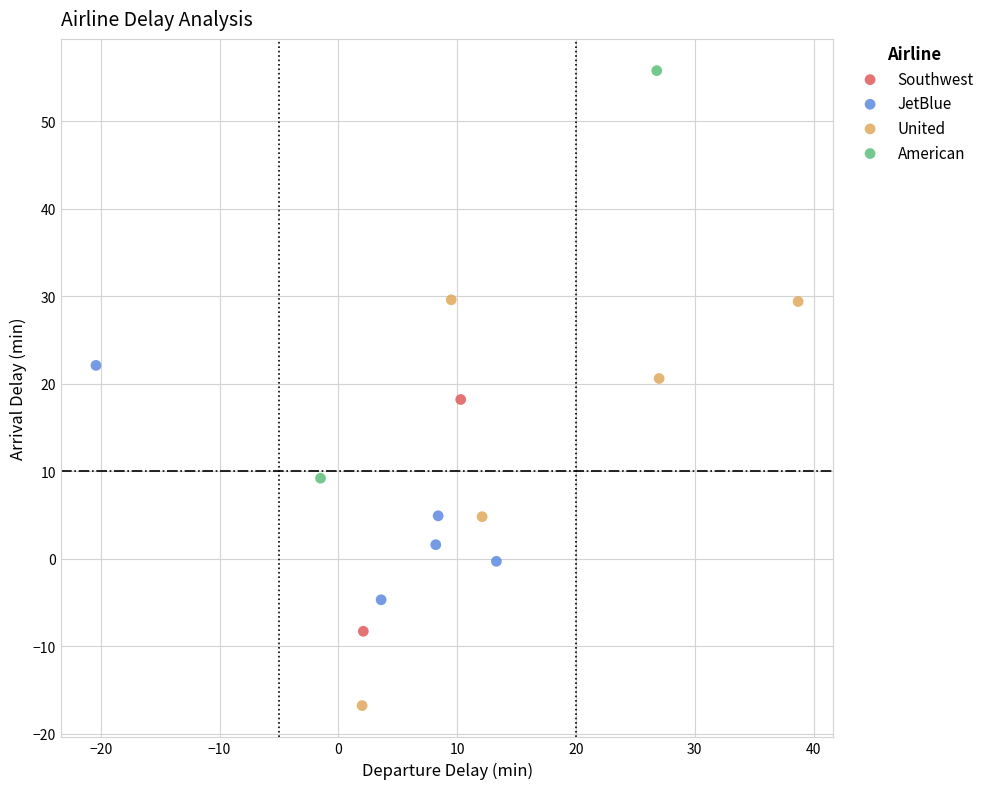

What are all the series names shown in the legend?

Southwest, JetBlue, United, American